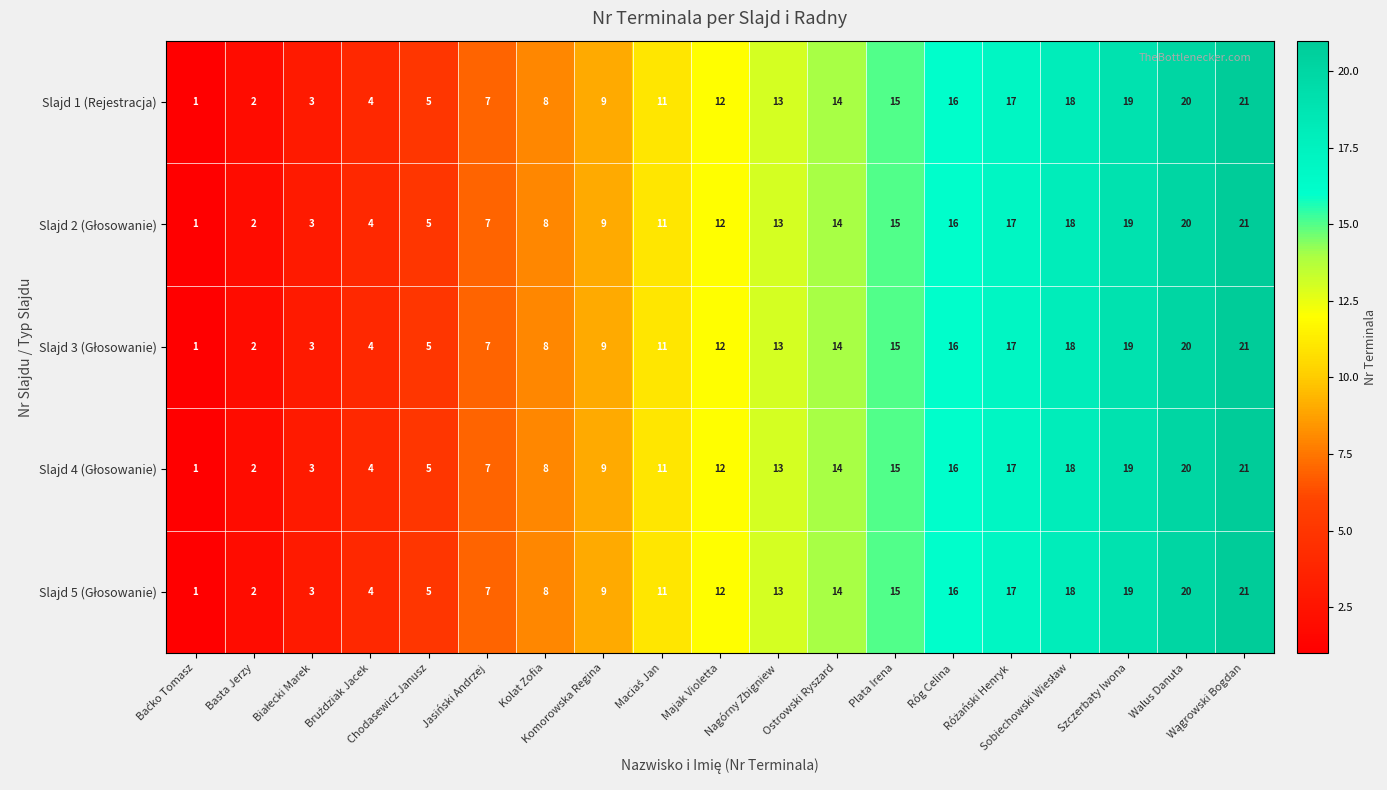

What is the greatest value displayed?

21